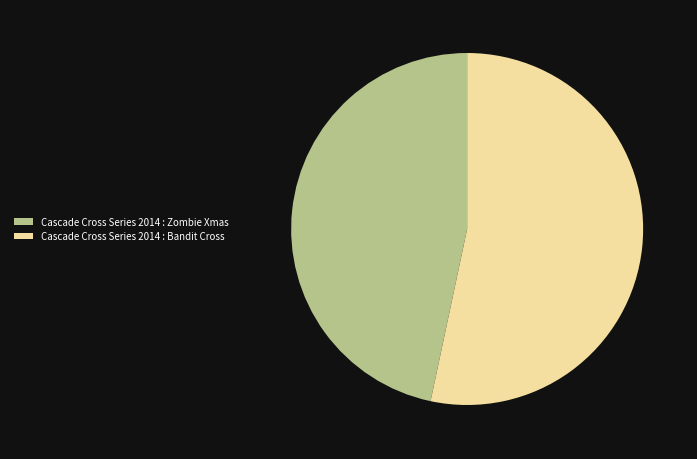

Which slice represents more than half of the pie?

Cascade Cross Series 2014 : Bandit Cross